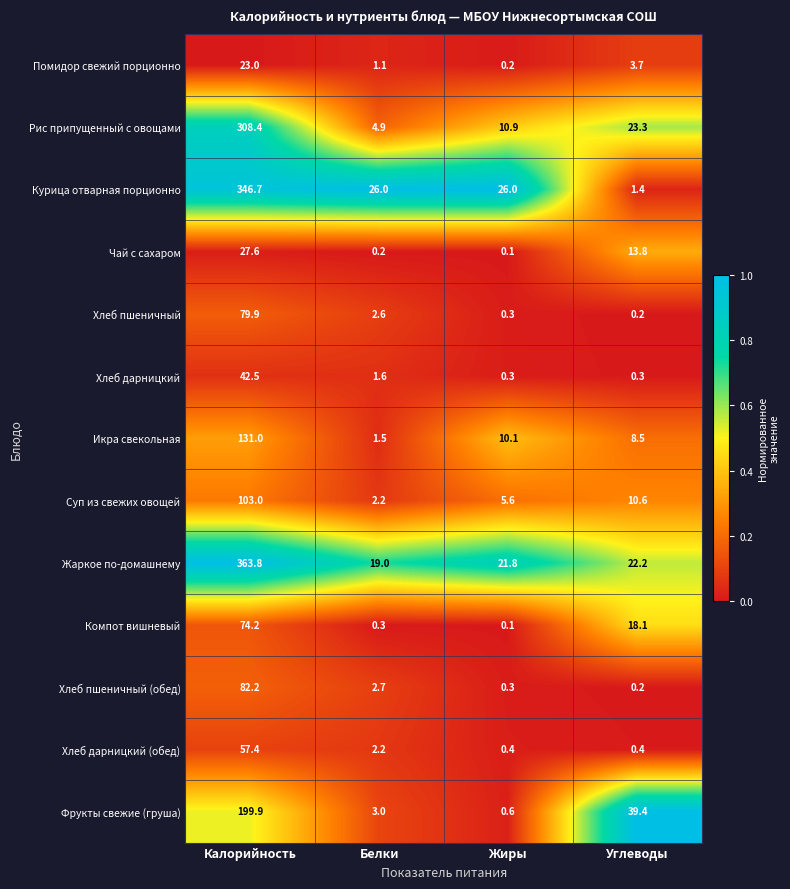

The Фрукты свежие (груша) series shows 199.9 at Калорийность. True or false?

True